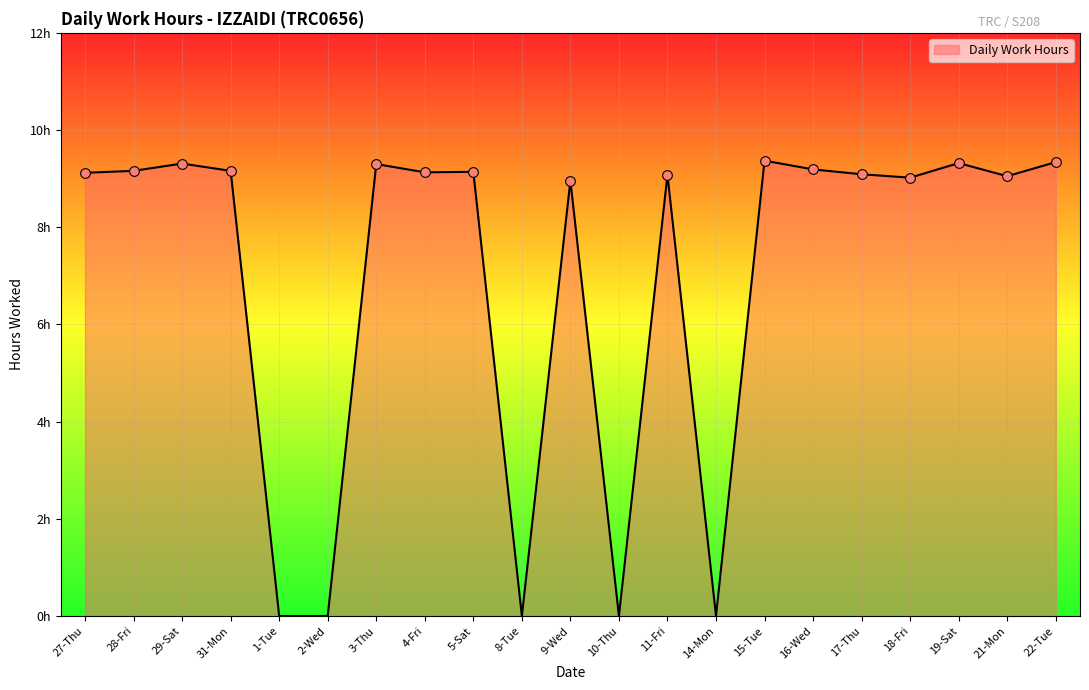

True or false: the data has more than 0 interior local peaks.

True